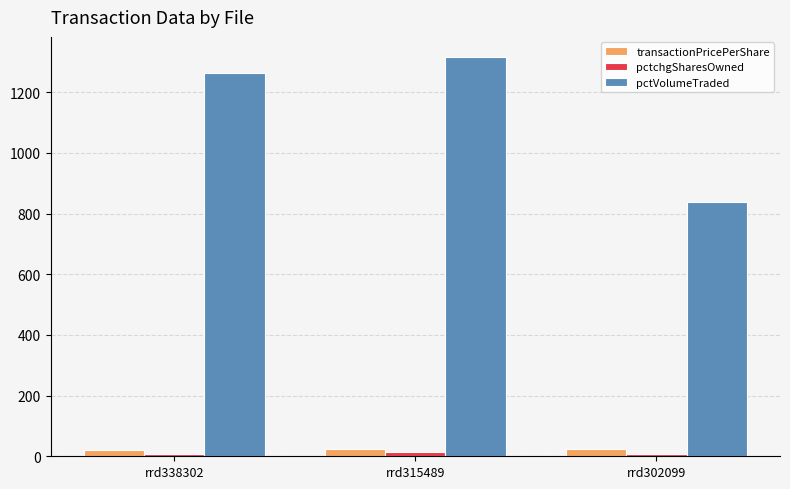

Which series changed the most between rrd315489 and rrd302099?

pctVolumeTraded